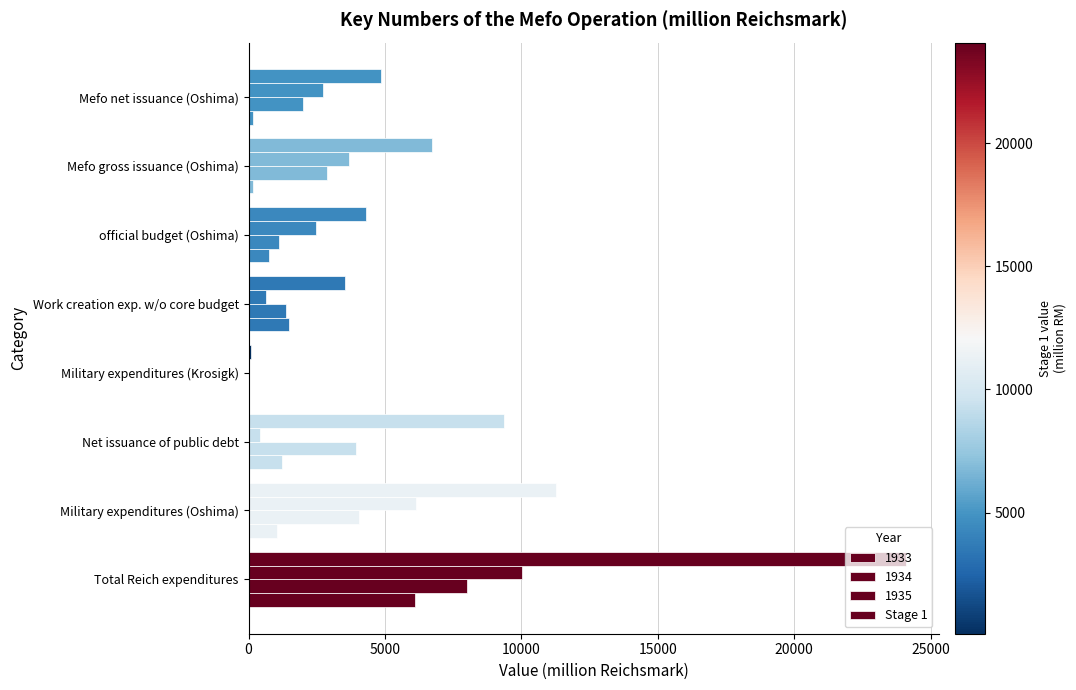

What is the greatest value displayed?

24086